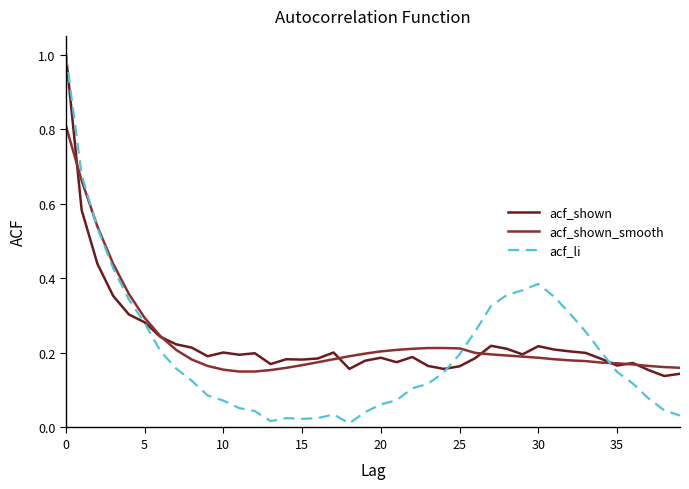

What is the greatest value displayed?

1.0